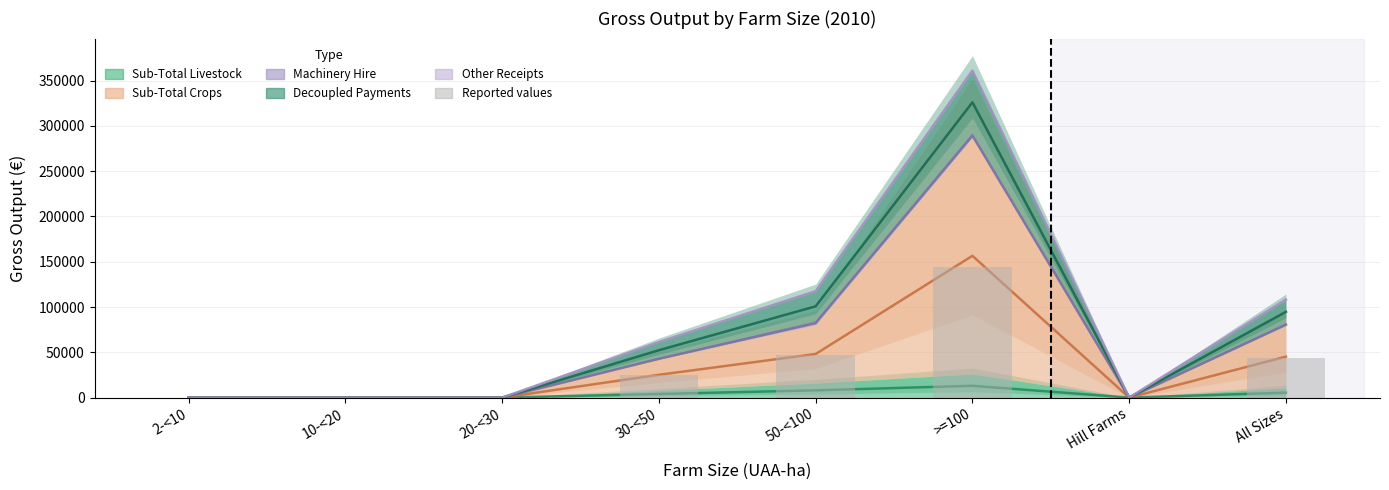

What is the sum of all values?

259724.0